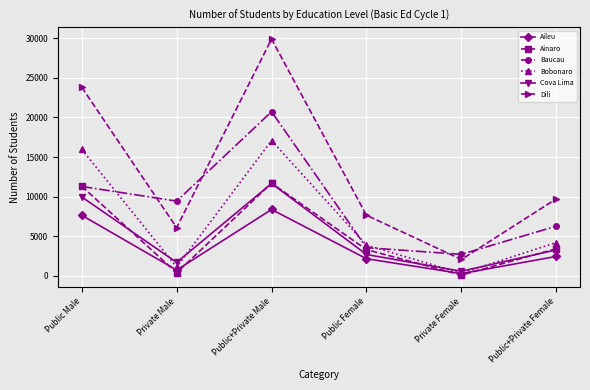

In Bobonaro, how many points are lower than both neighbors (excluding endpoints)?

2